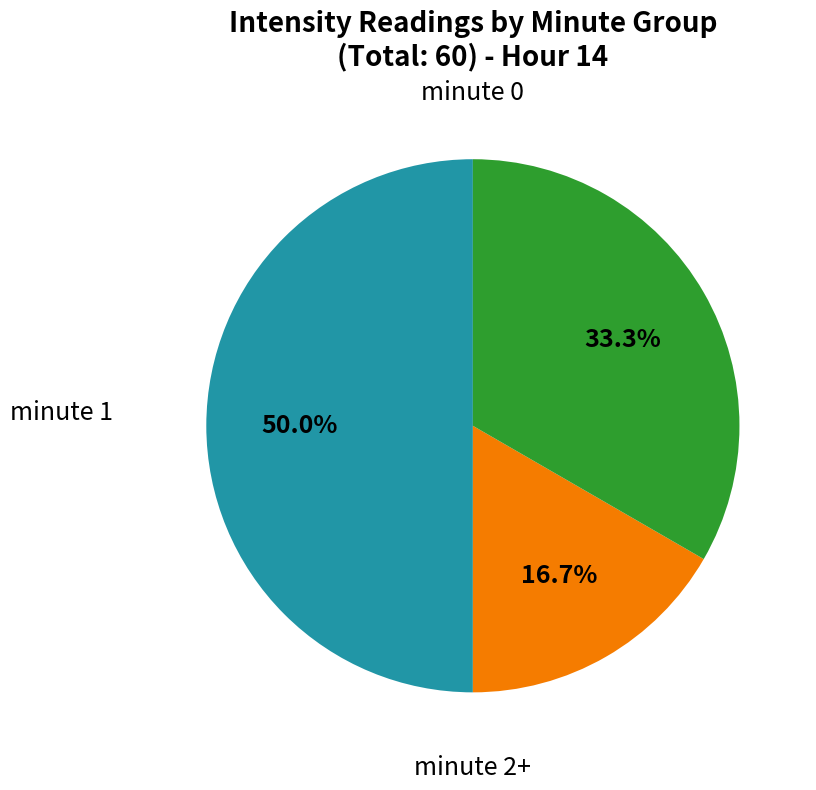

Count the number of slices in the pie.

3